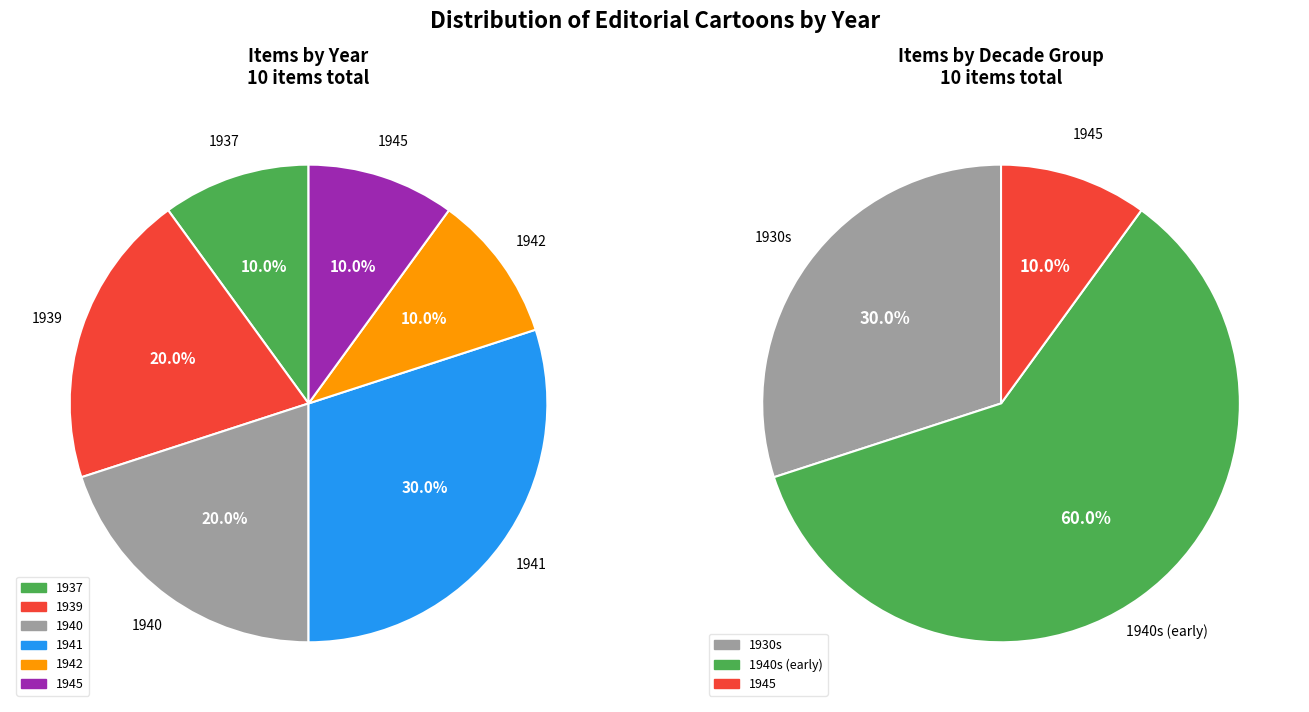

What is the ratio of the value at 1940 to the value at 1937?

2.0